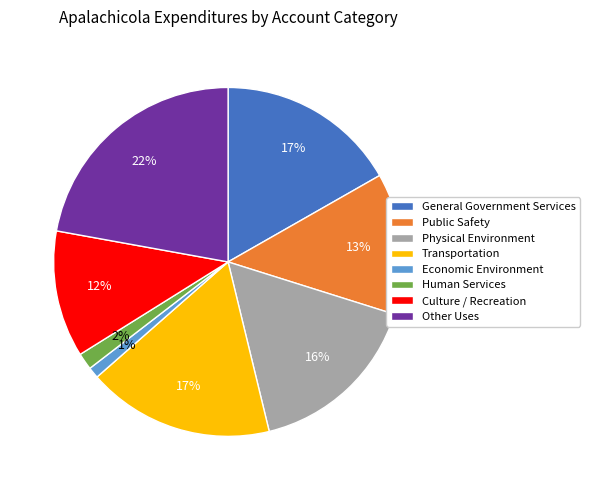

To the nearest percent, what is the difference between the Culture / Recreation and Public Safety slice percentages?

1%